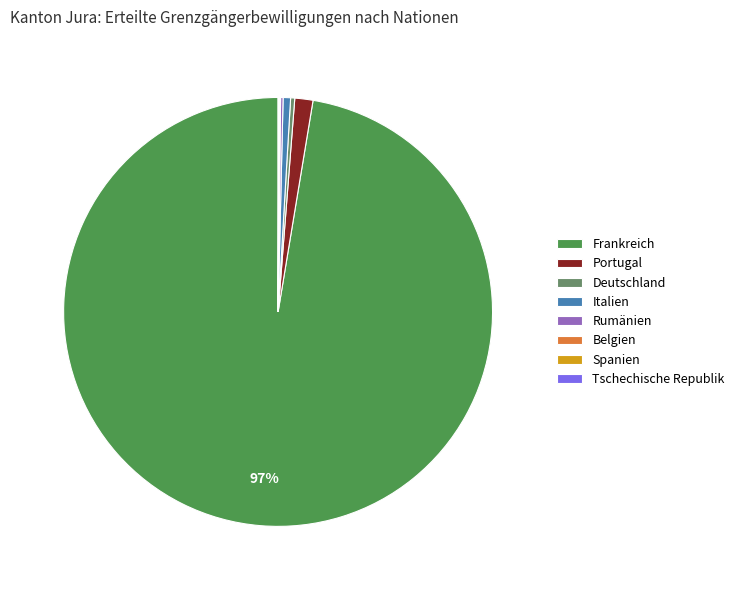

True or false: Italien accounts for 1% of the total.

True